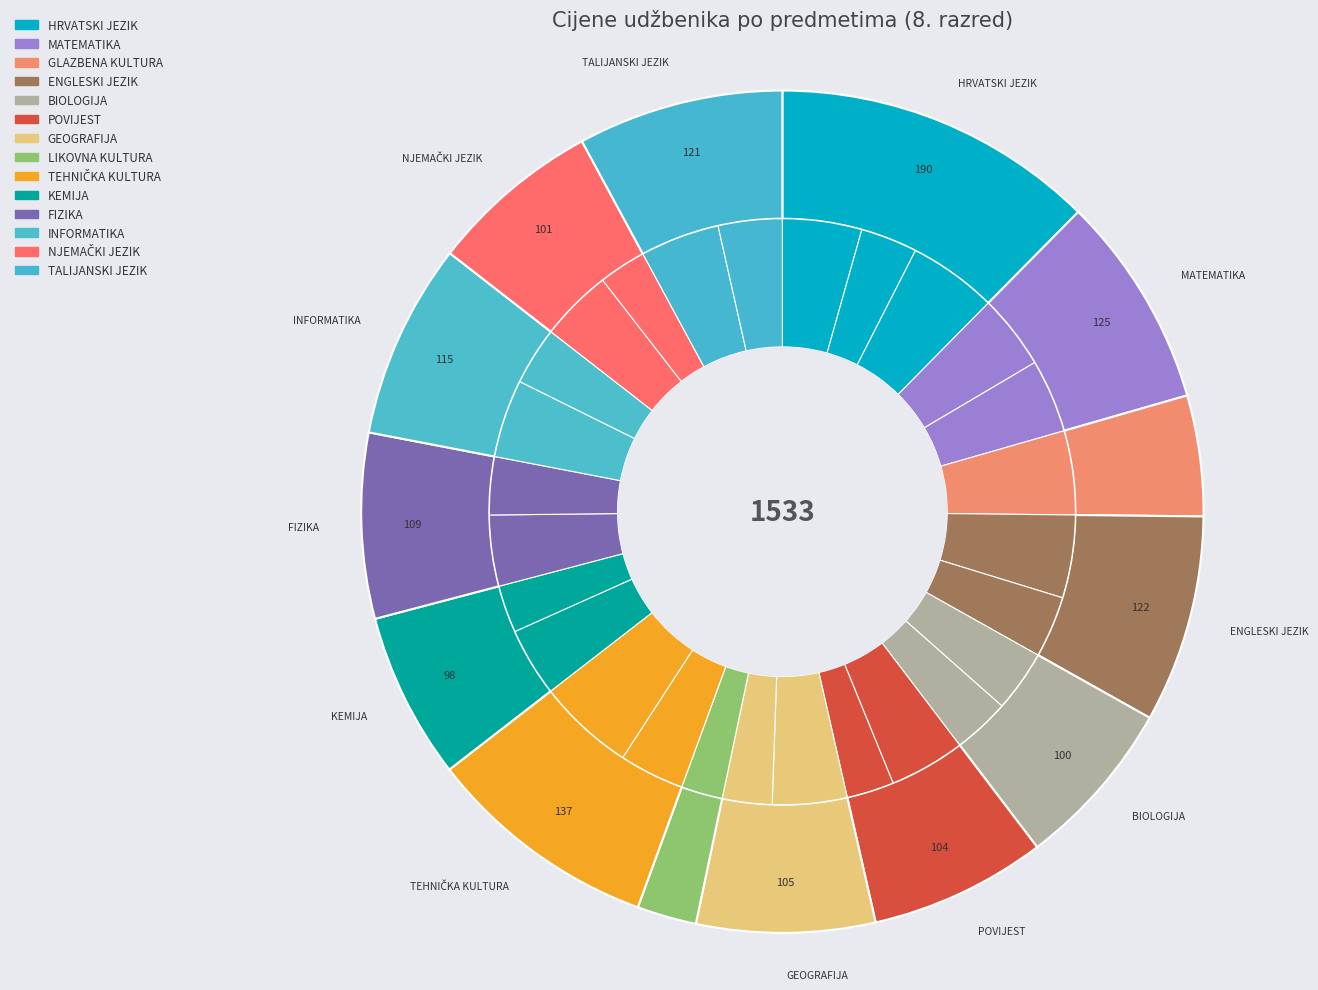

Count the number of slices in the pie.

27